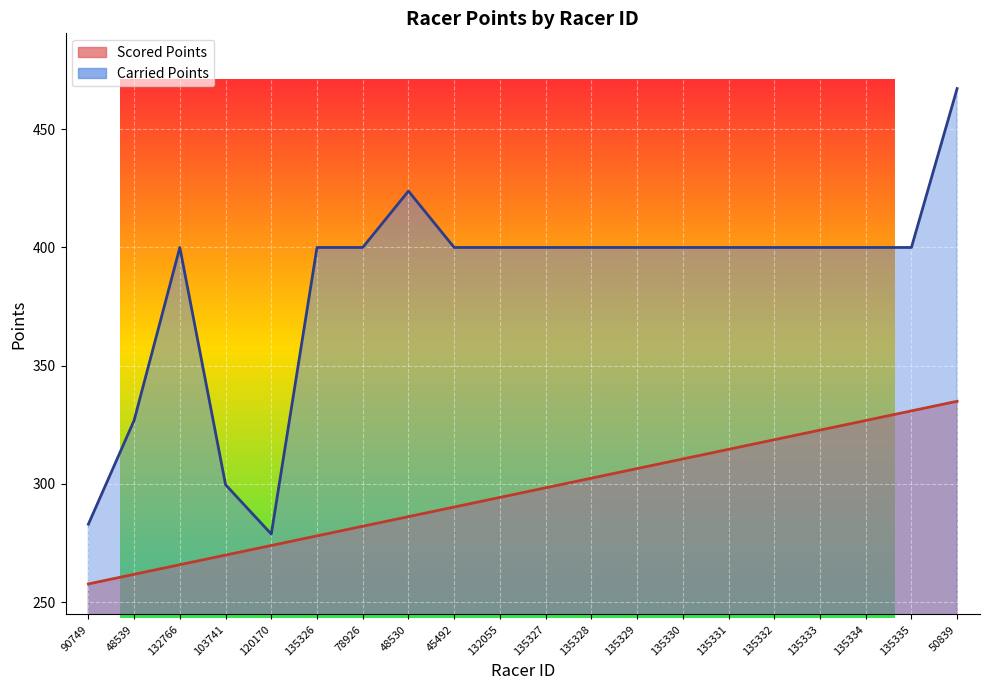

Which series has the largest total across all categories?

Carried Points